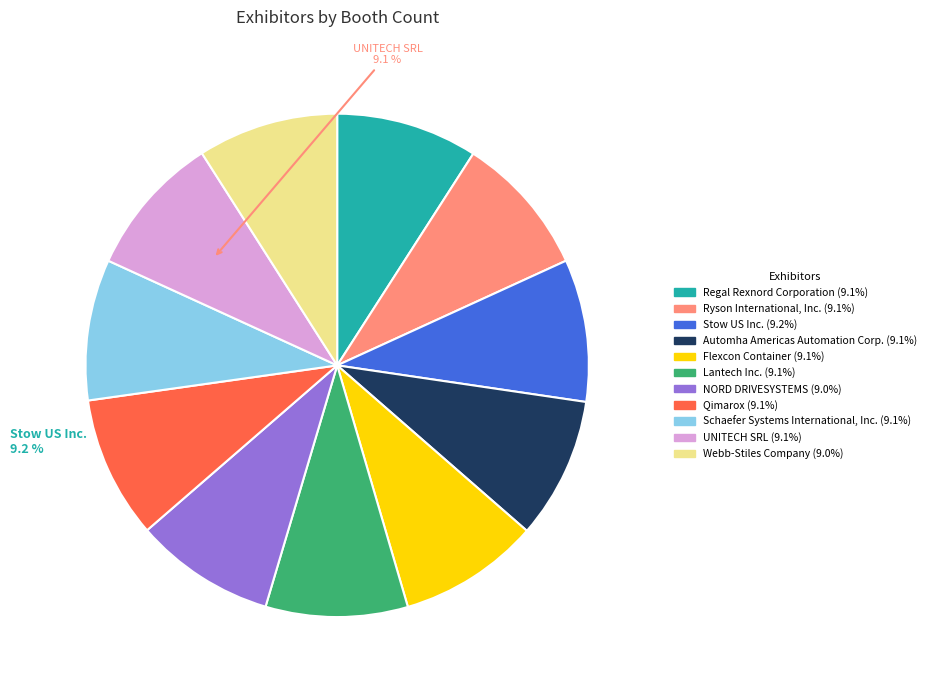

How many segments does this pie chart have?

11